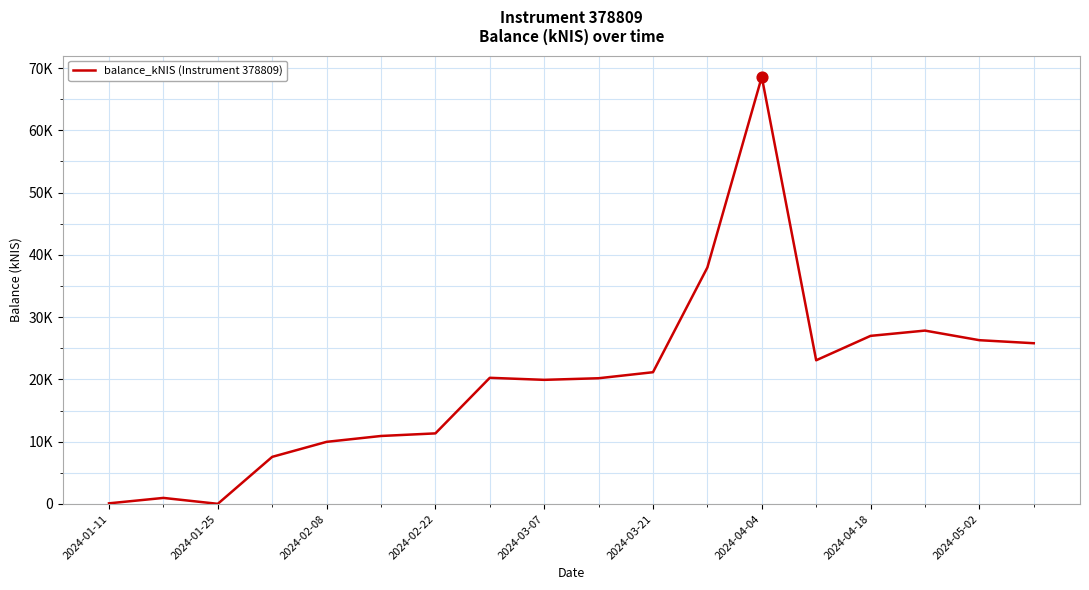

Is this an area chart (filled region under the line)?

No